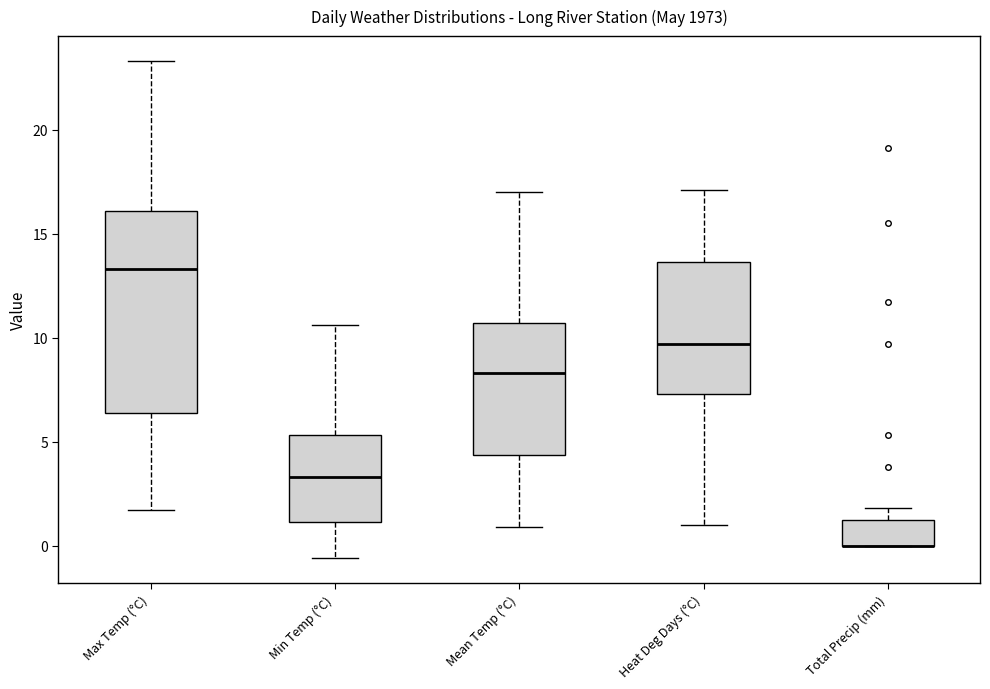

Comparing the boxes themselves (not the whiskers), which one is the tallest?

Max Temp (°C)